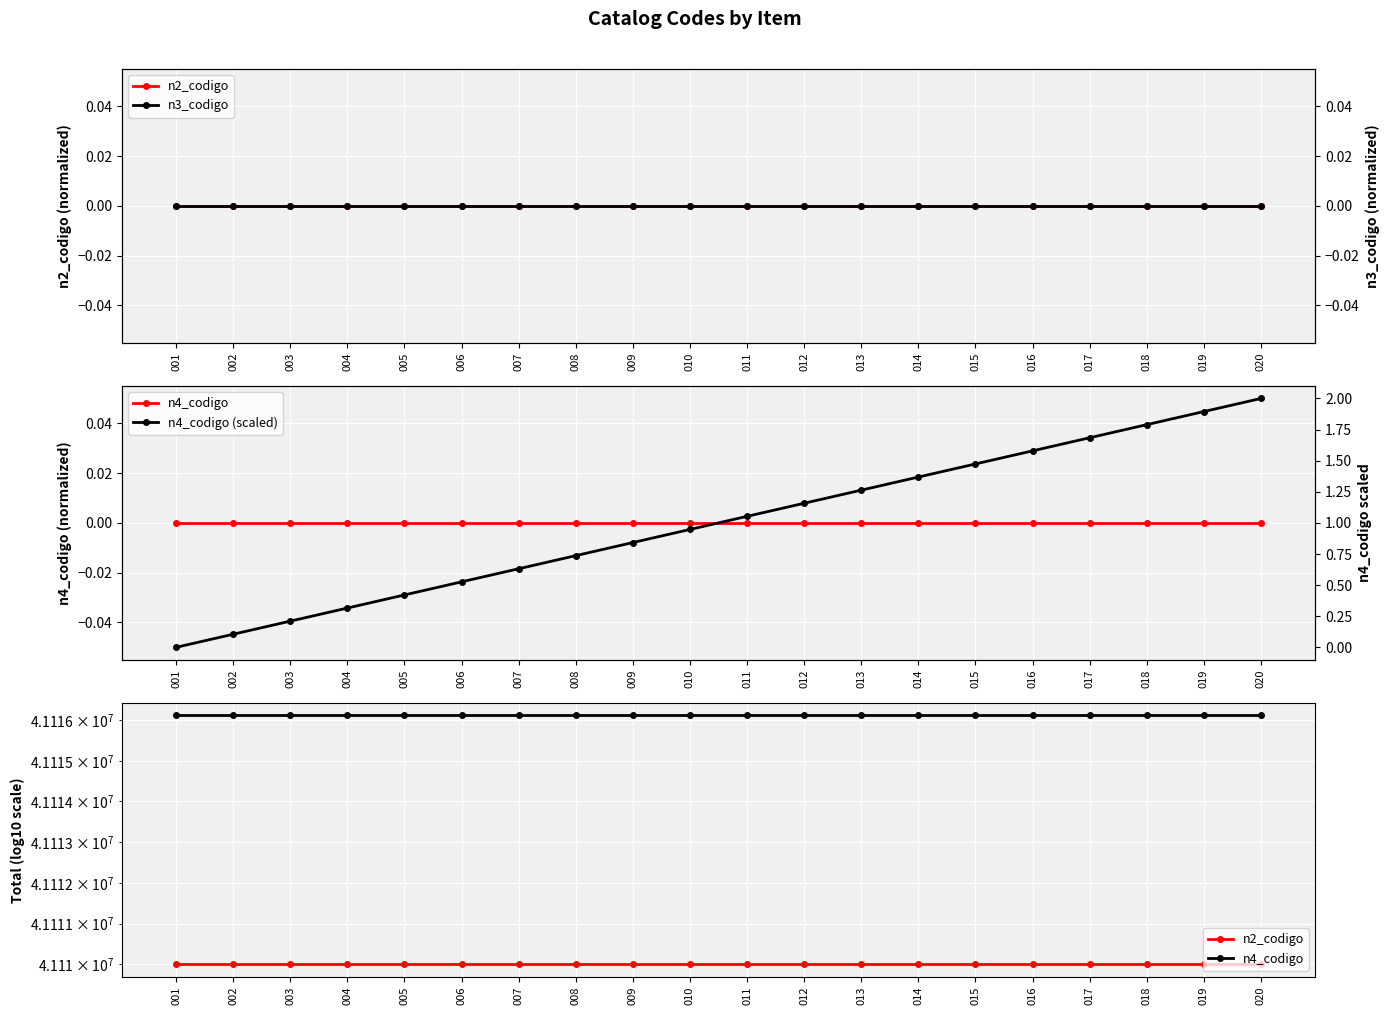

Count the number of categories in the chart.

20